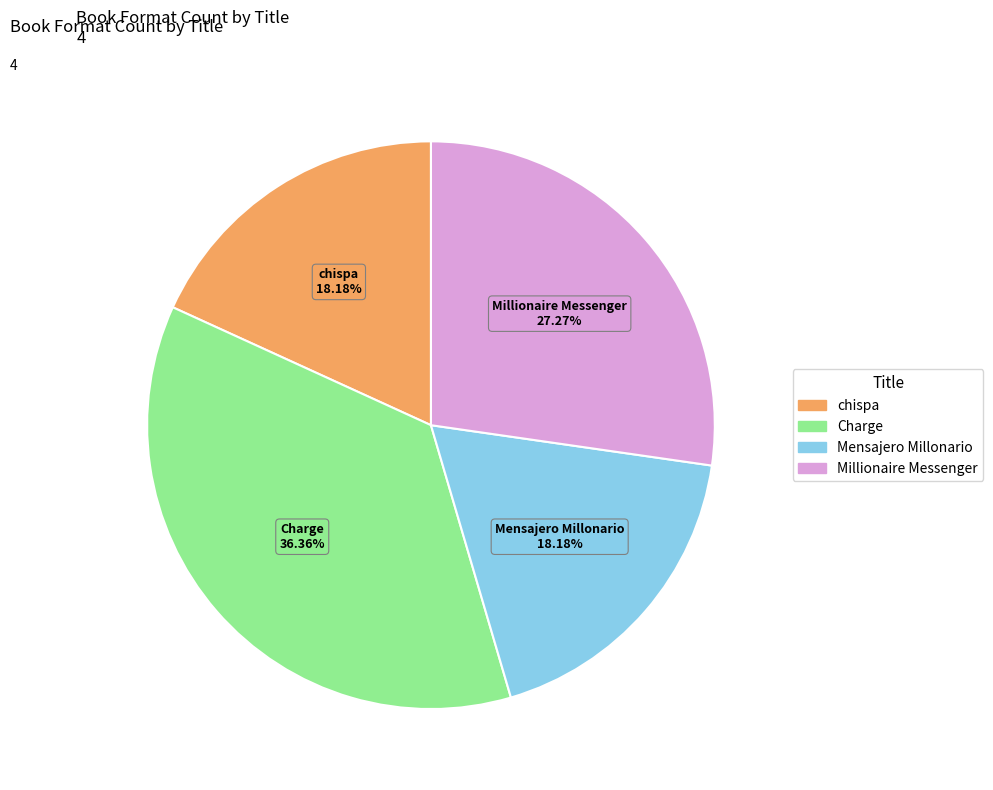

The Mensajero Millonario slice represents 18% of the pie. True or false?

True